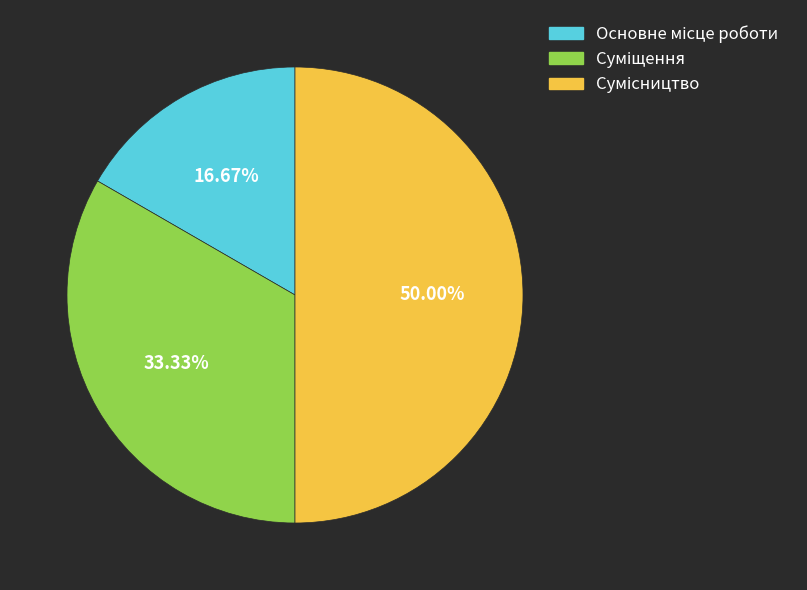

What is the largest slice in the pie chart?

Сумісництво